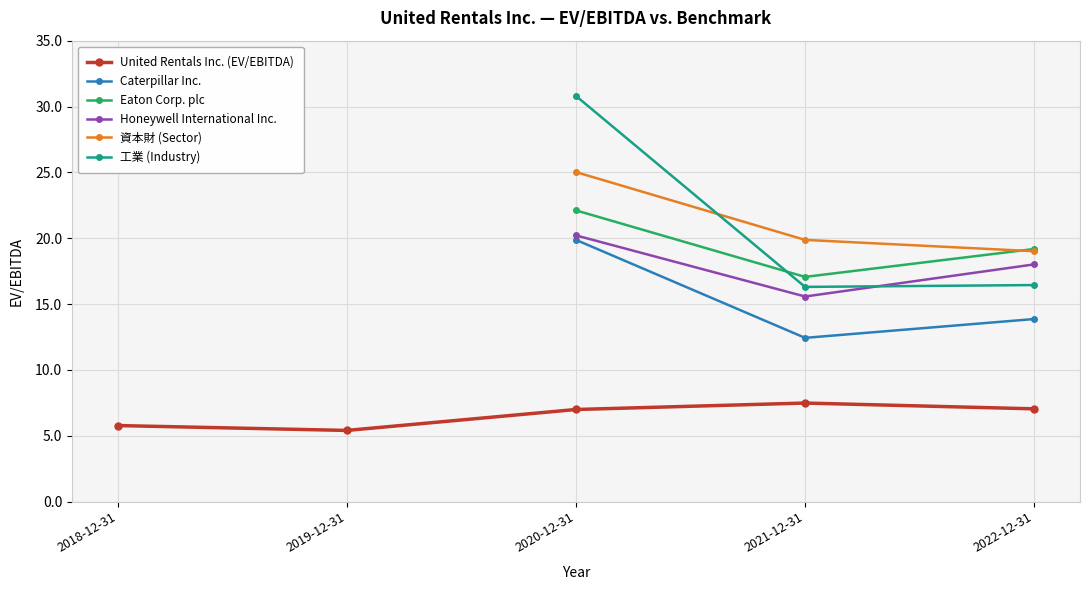

True or false: 工業 (Industry) and Caterpillar Inc. cross at least once.

False